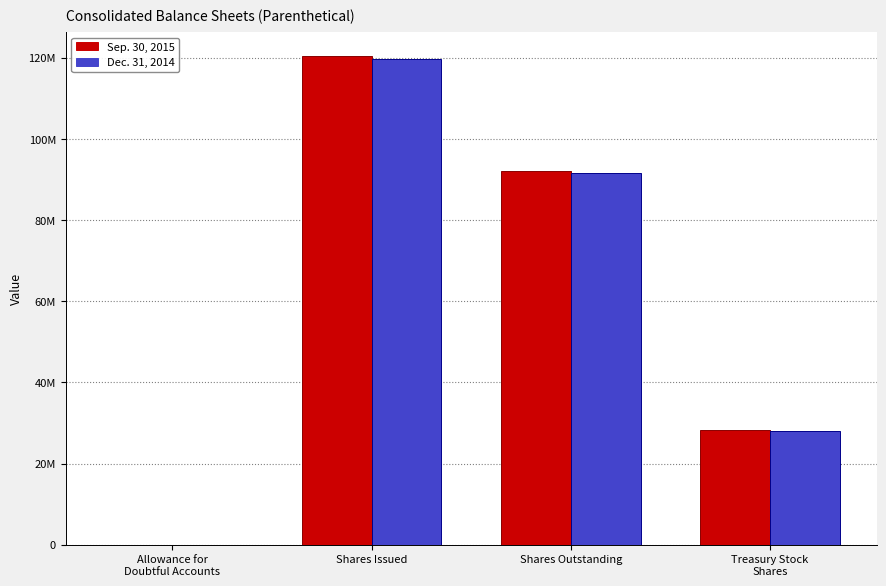

Rank the categories by Dec. 31, 2014 value from highest to lowest.

Shares Issued, Shares Outstanding, Treasury Stock
Shares, Allowance for
Doubtful Accounts